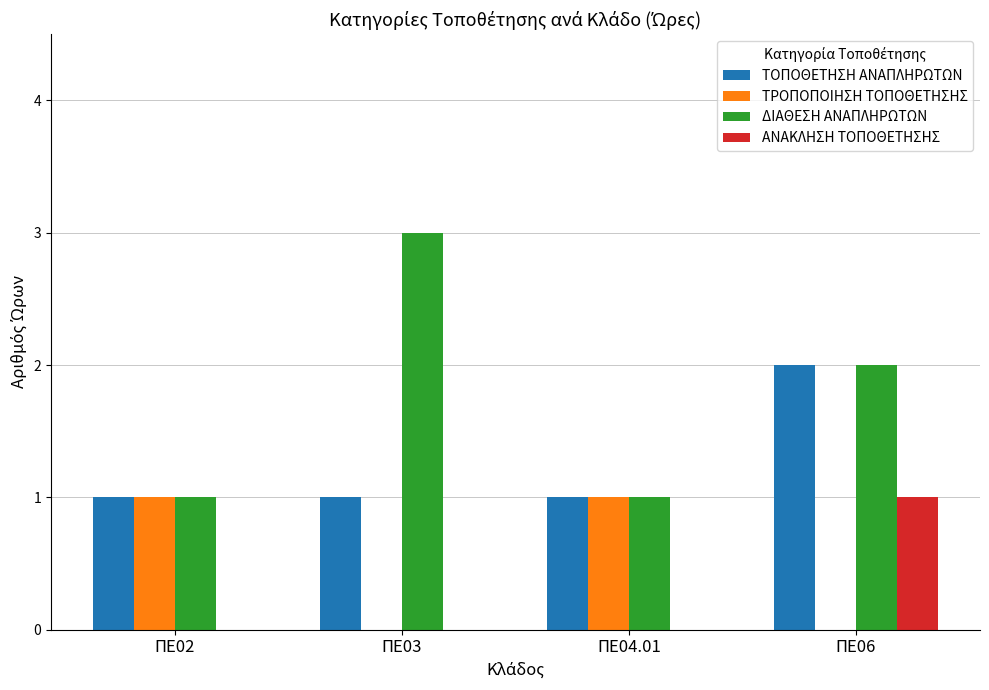

What is the sum of all ΔΙΑΘΕΣΗ ΑΝΑΠΛΗΡΩΤΩΝ values?

7